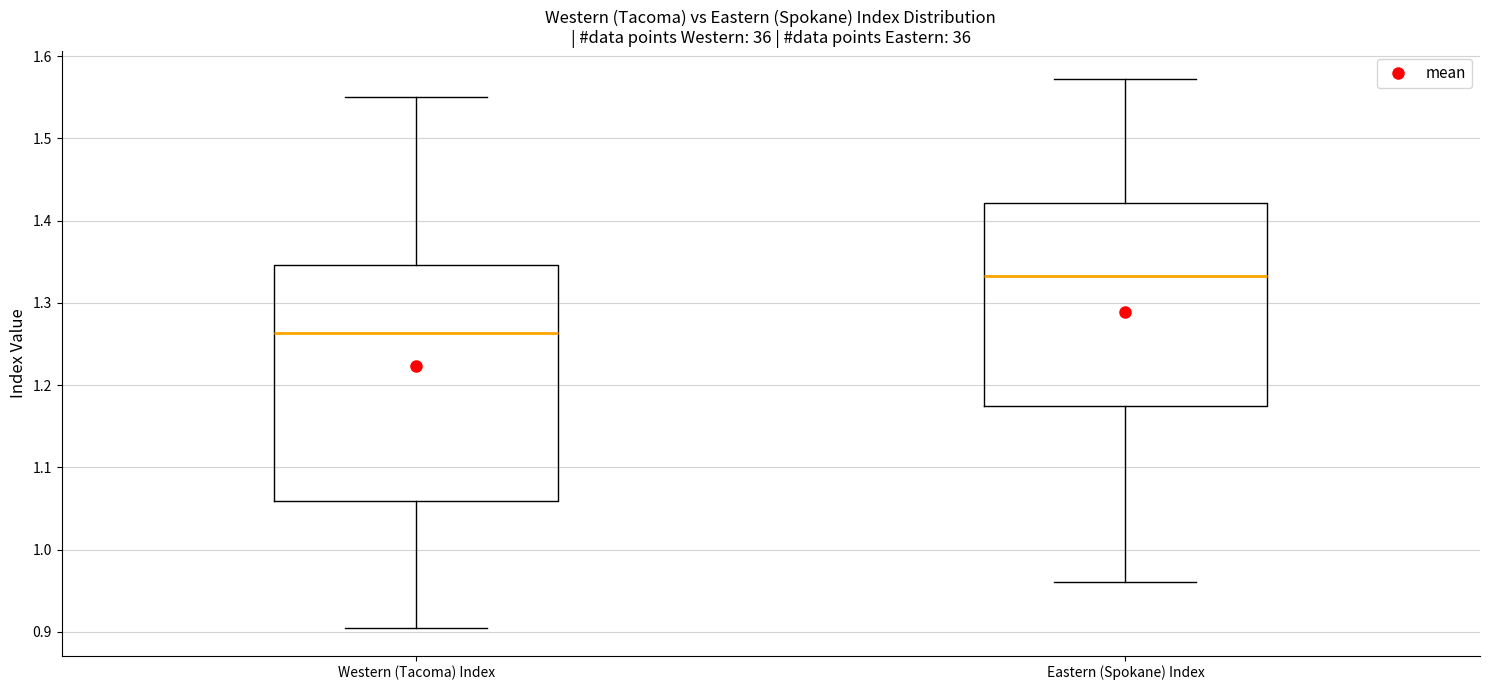

Where is the upper edge of the box for Western (Tacoma) Index on the y-axis? The values are not printed on the chart, so give them approximately, as read against the axis.

1.35